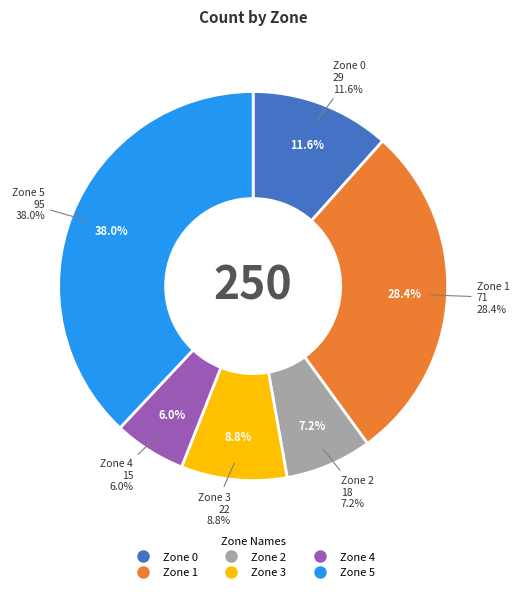

What is the change in value from Zone 1 to Zone 3?

-49